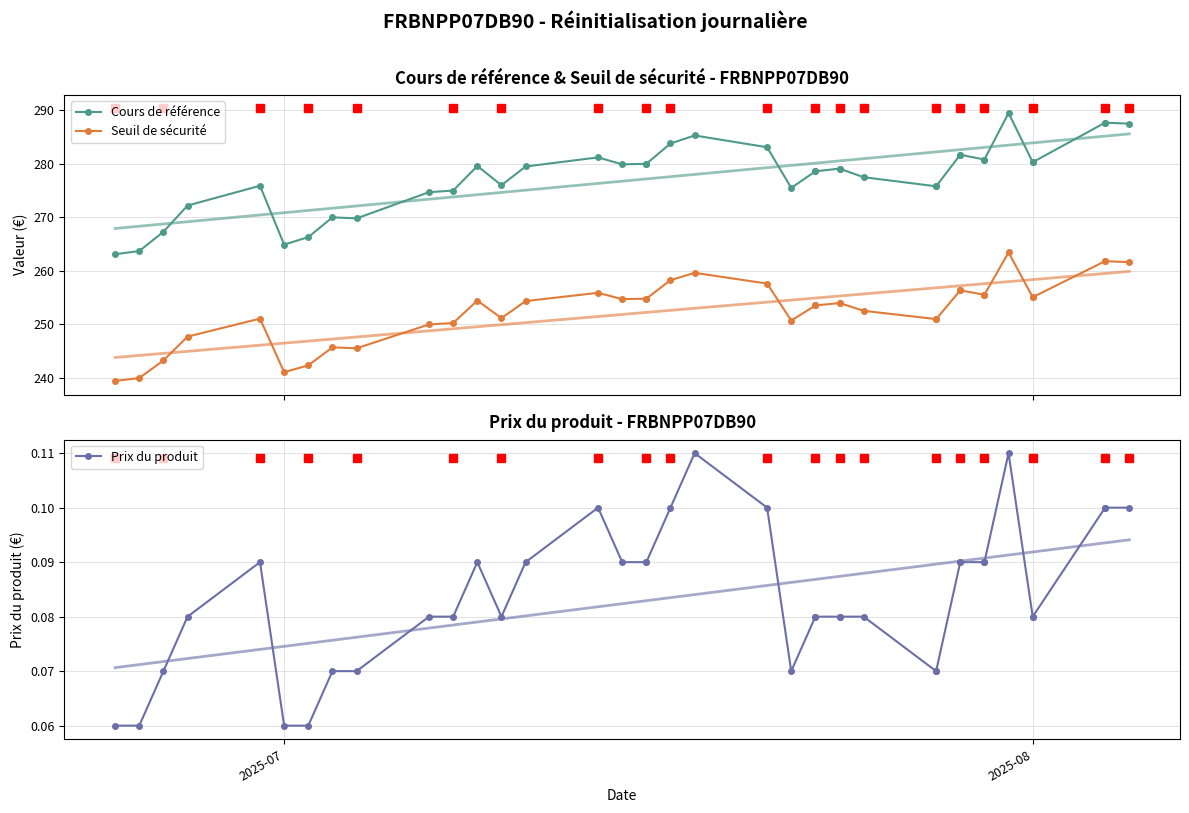

What is the lowest value of the Seuil de sécurité series?

239.4